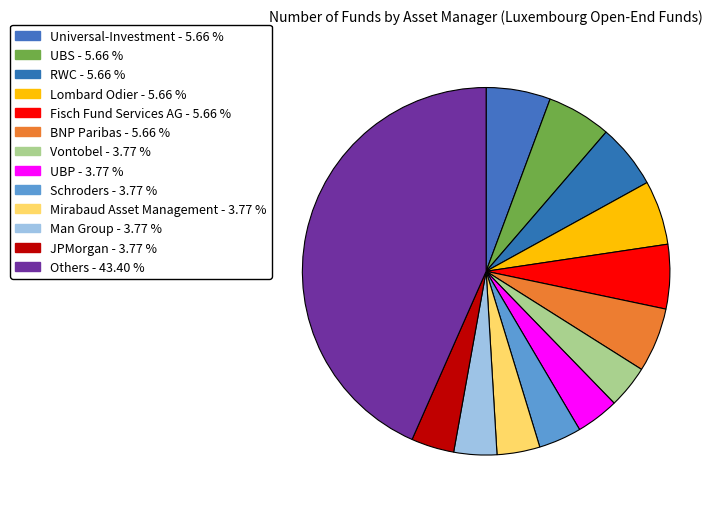

How many slices are in this pie chart?

13